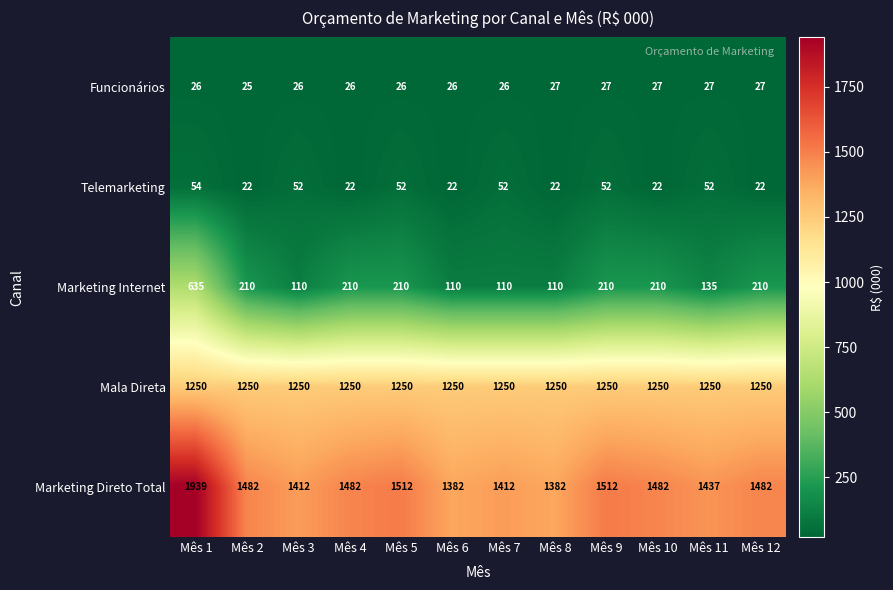

Which series has the largest total across all categories?

Marketing Direto Total